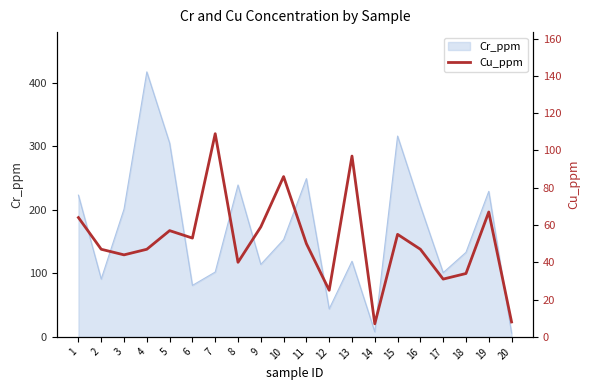

Reading right to left, what are all the values shown in this chart?

20=8	19=67	18=34	17=31	16=47	15=55	14=7	13=97	12=25	11=50	10=86	9=59	8=40	7=109	6=53	5=57	4=47	3=44	2=47	1=64